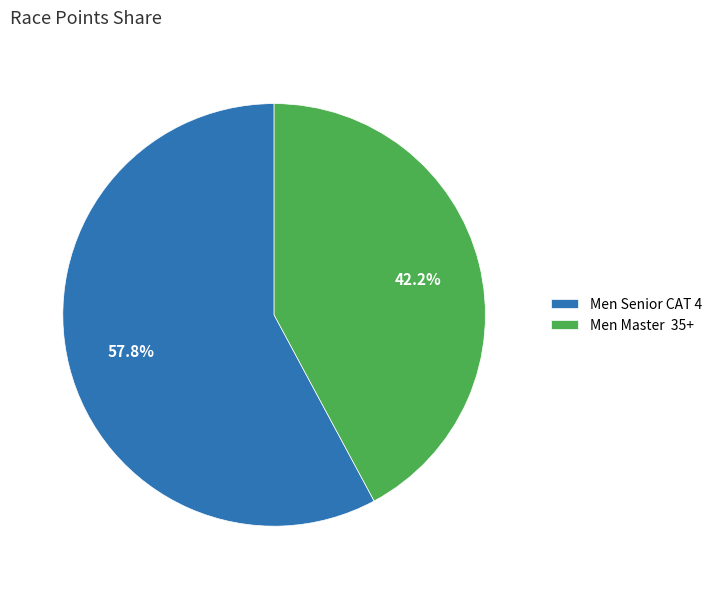

Between Men Senior CAT 4 and Men Master 35+, which is larger?

Men Senior CAT 4